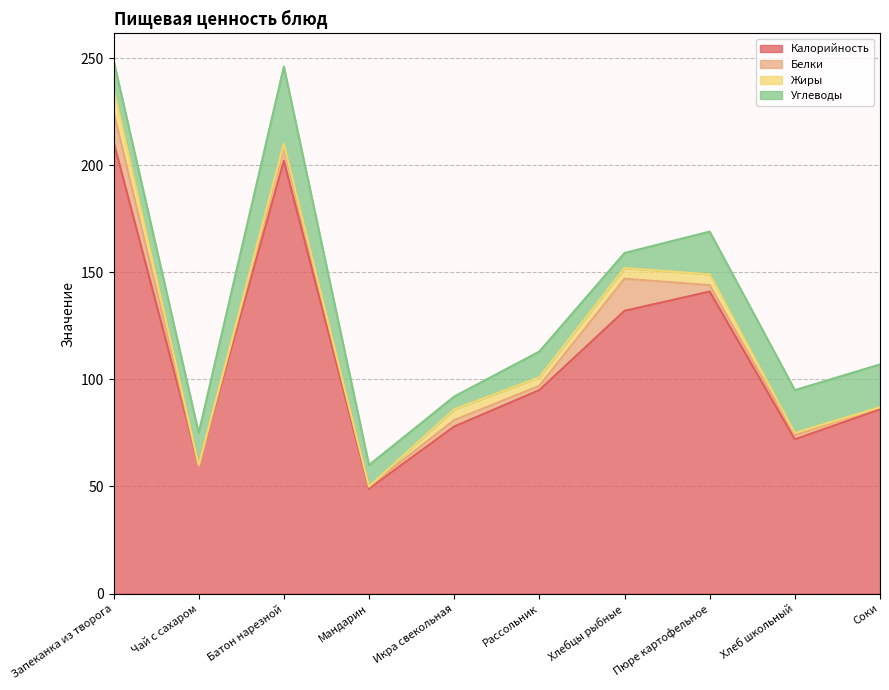

At which category does Калорийность reach its first local valley?

Чай с сахаром